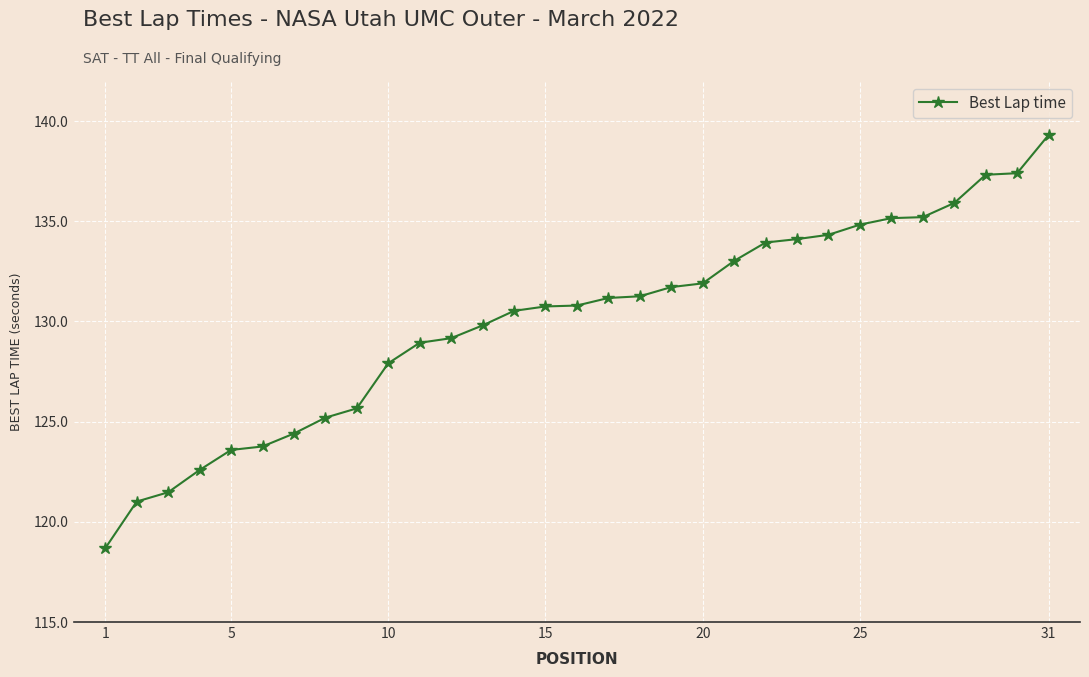

What is the value of the 4th point from the left?

122.6